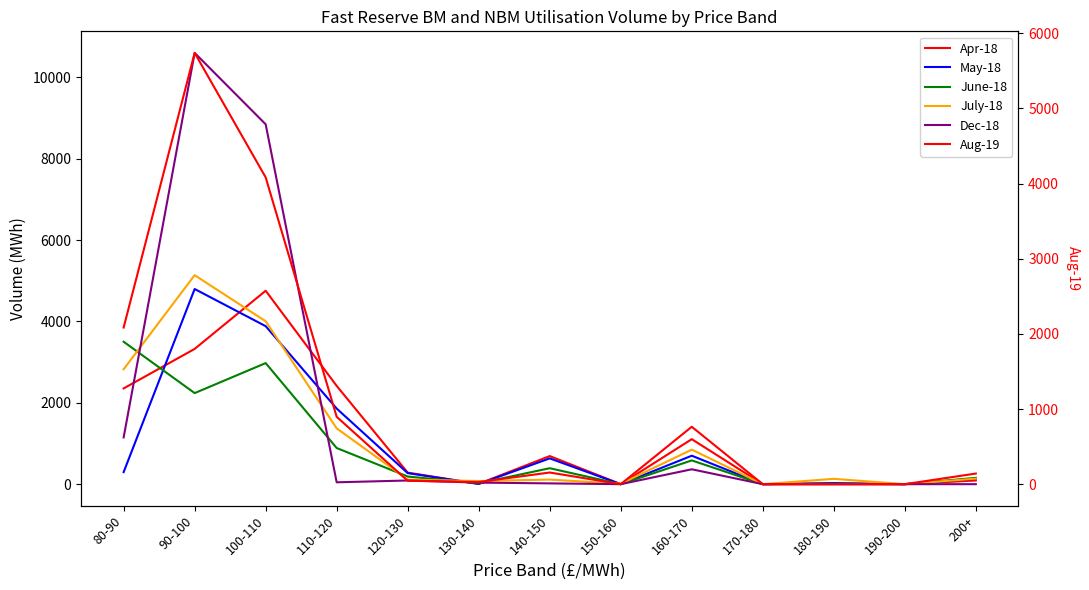

Which series changed the most between 140-150 and 170-180?

Apr-18